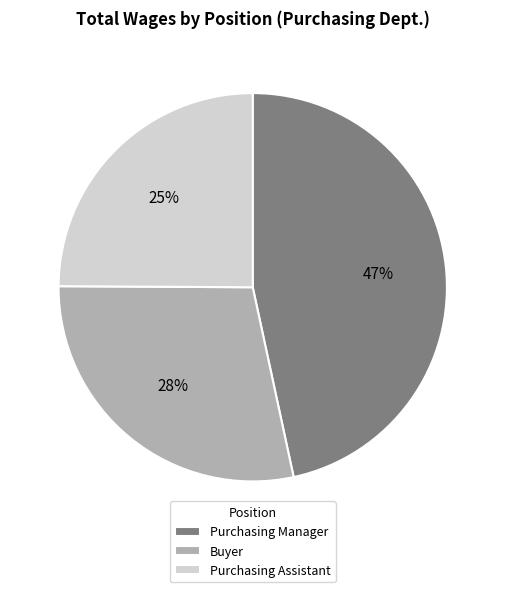

Does Buyer account for over 50% of the chart?

No